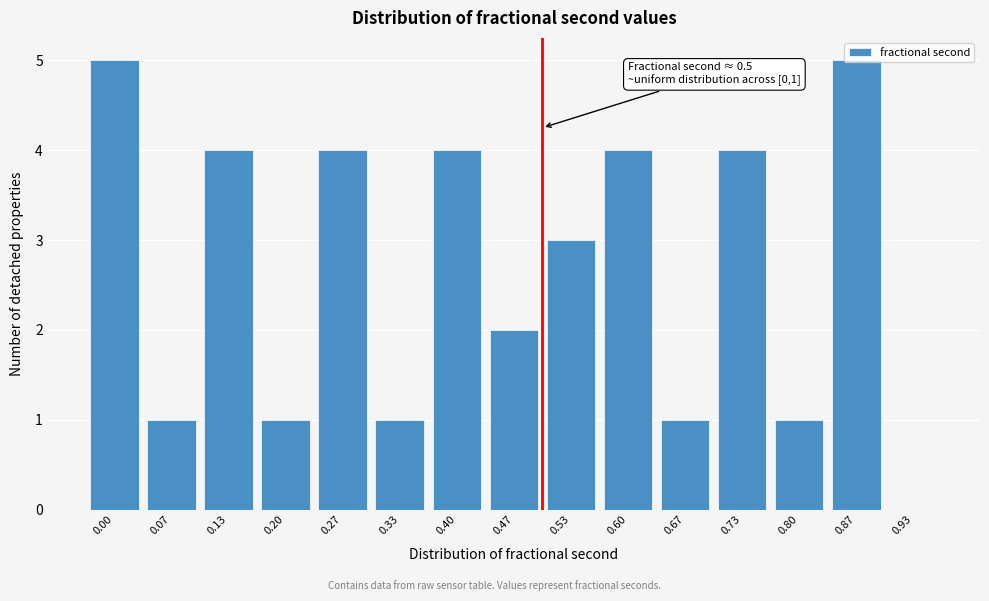

True or false: the data shows 1 at 0.67.

True